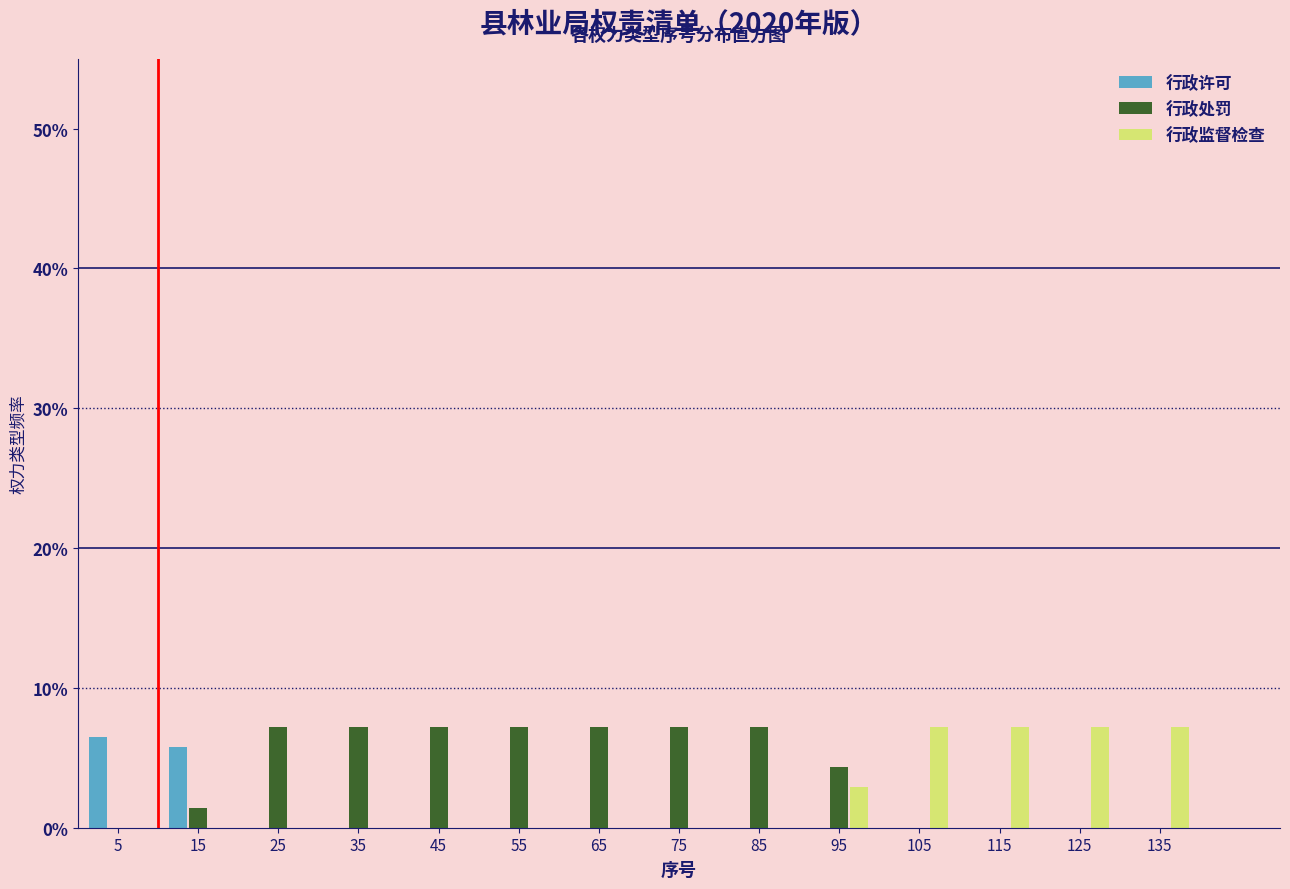

Reading left to right, transcribe this chart: for each range on the x-axis, give the height of each series' bar. The values are not printed on the chart, so give them approximately, as read against the axis.

0 to 10: 行政许可=6	行政处罚=0	行政监督检查=0
10 to 20: 行政许可=6	行政处罚=1	行政监督检查=0
20 to 30: 行政许可=0	行政处罚=7	行政监督检查=0
30 to 40: 行政许可=0	行政处罚=7	行政监督检查=0
40 to 50: 行政许可=0	行政处罚=7	行政监督检查=0
50 to 60: 行政许可=0	行政处罚=7	行政监督检查=0
60 to 70: 行政许可=0	行政处罚=7	行政监督检查=0
70 to 80: 行政许可=0	行政处罚=7	行政监督检查=0
80 to 90: 行政许可=0	行政处罚=7	行政监督检查=0
90 to 100: 行政许可=0	行政处罚=4	行政监督检查=3
100 to 110: 行政许可=0	行政处罚=0	行政监督检查=7
110 to 120: 行政许可=0	行政处罚=0	行政监督检查=7
120 to 130: 行政许可=0	行政处罚=0	行政监督检查=7
130 to 140: 行政许可=0	行政处罚=0	行政监督检查=7